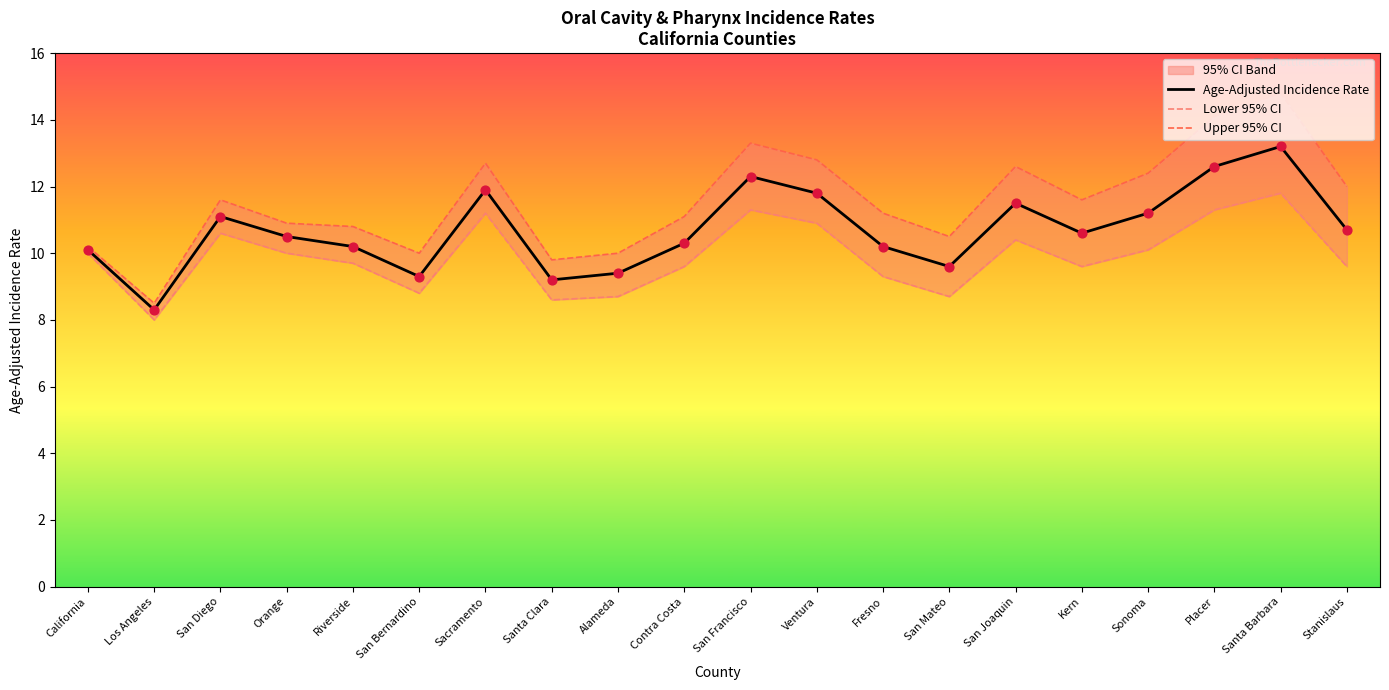

Is the value of Age-Adjusted Incidence Rate at Sonoma greater than the value of Lower 95% CI at San Diego?

Yes